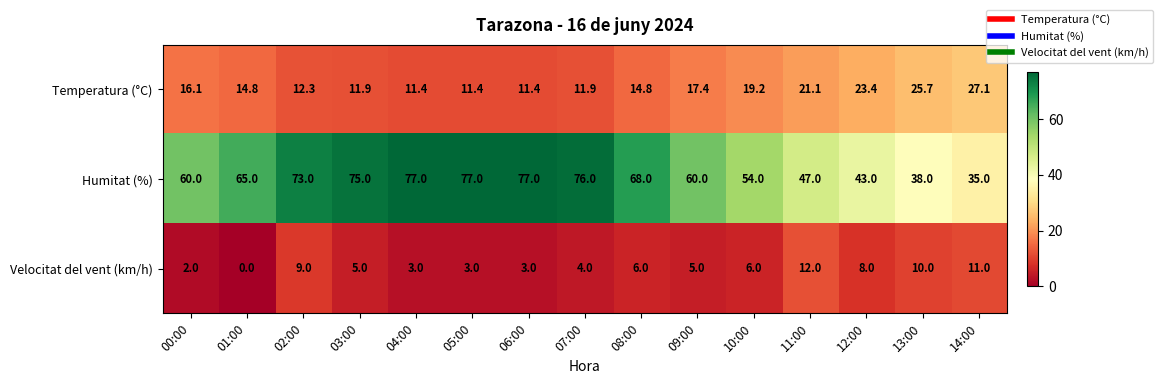

What is the sum of the Velocitat del vent (km/h) values at 00:00 and 01:00?

2.0